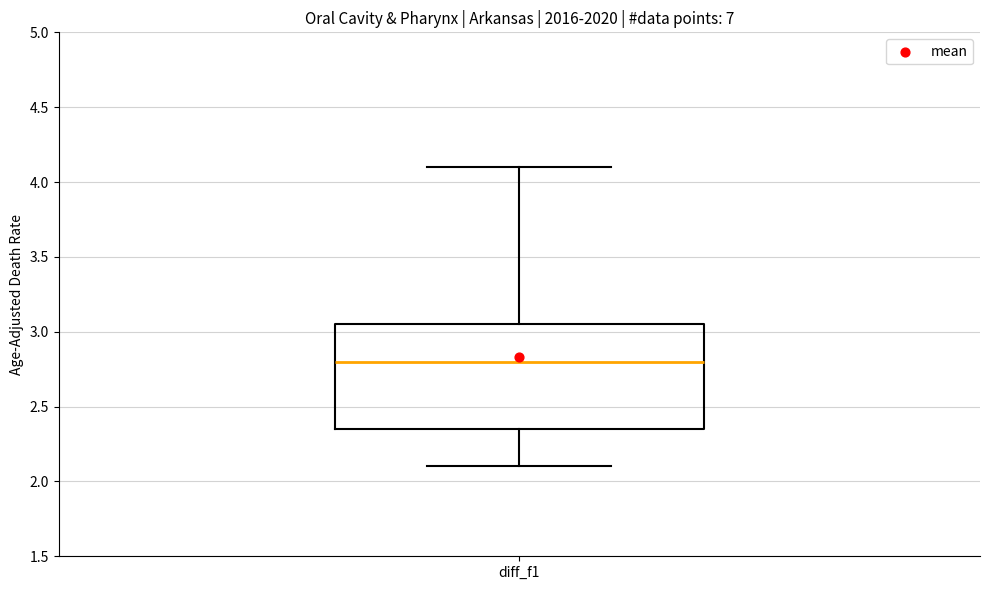

Where does the upper whisker of the box for diff_f1 end on the y-axis? The values are not printed on the chart, so give them approximately, as read against the axis.

4.10